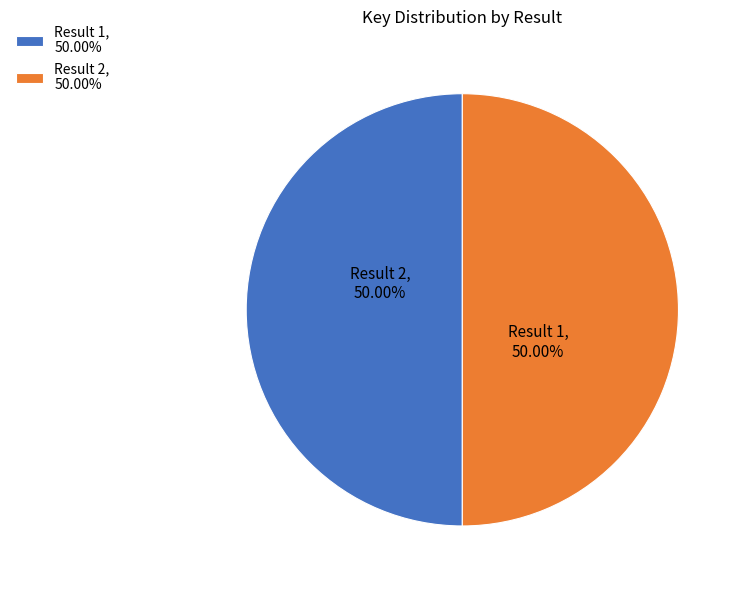

How many segments does this pie chart have?

2